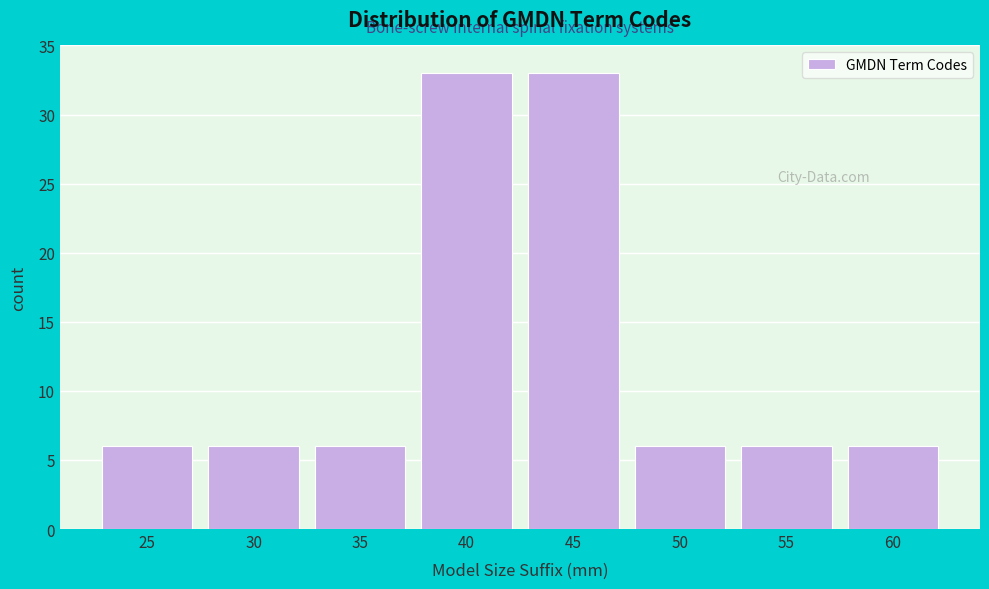

Reading right to left, transcribe all the data shown in this chart.

6	6	6	33	33	6	6	6